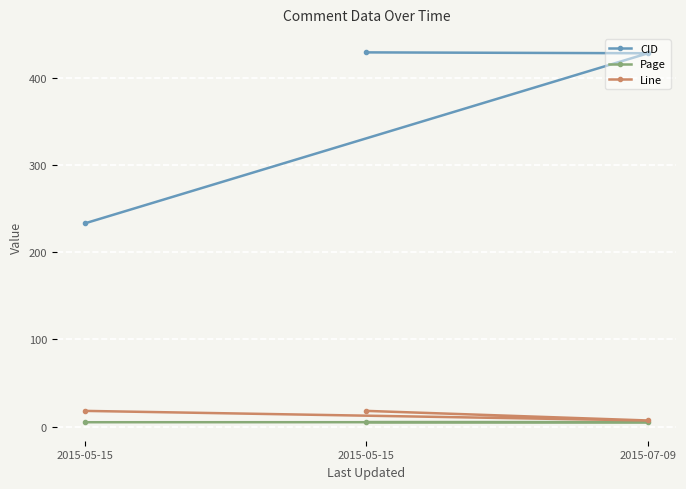

What is the value of the CID point at the 1st from the left?

233.0